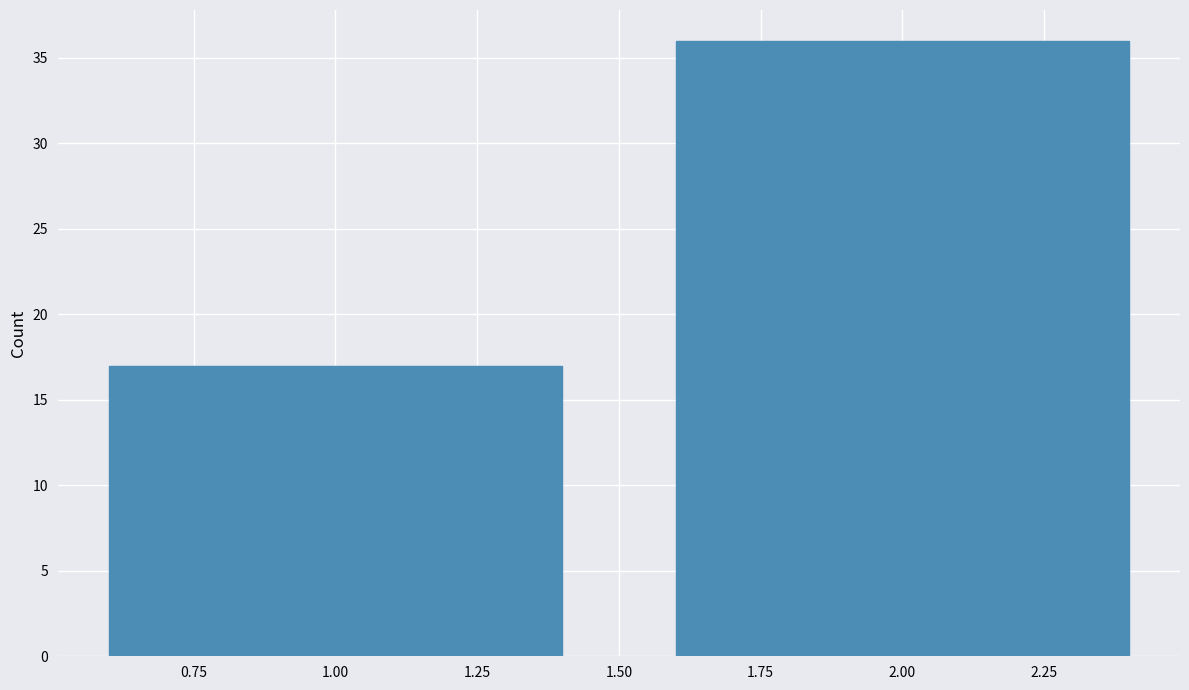

Reading left to right, list every bar in this chart as the range it spans on the x-axis followed by its height. The values are not printed on the chart, so give them approximately, as read against the axis.

0.5 to 1.5: 17
1.5 to 2.5: 36